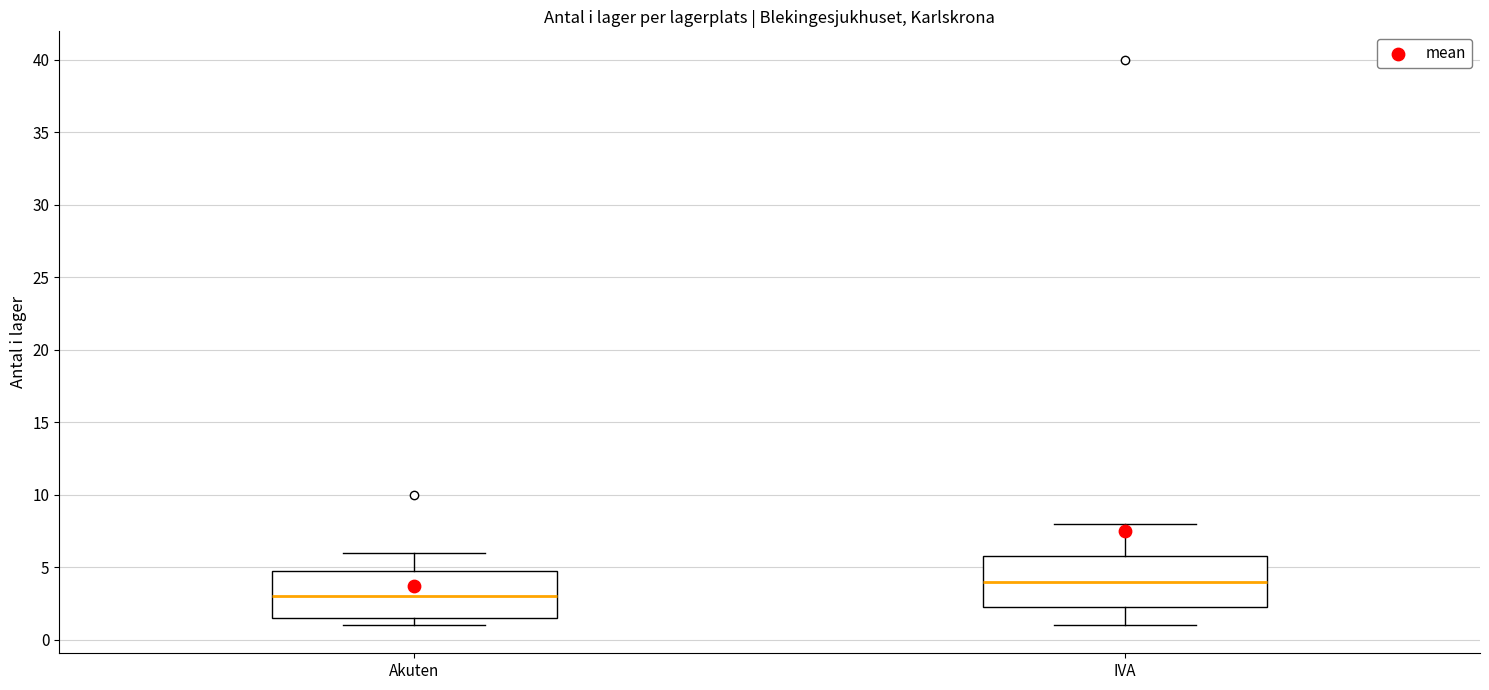

Reading left to right, transcribe this box plot: for each box, give where its median line is, the range the box spans, and where its two whiskers end, as read against the y-axis. The values are not printed on the chart, so give them approximately, as read against the axis.

Akuten: median 3.0, box 1.5 to 5.0, whiskers 1.0 to 6.0
IVA: median 4.0, box 2.5 to 6.0, whiskers 1.0 to 8.0